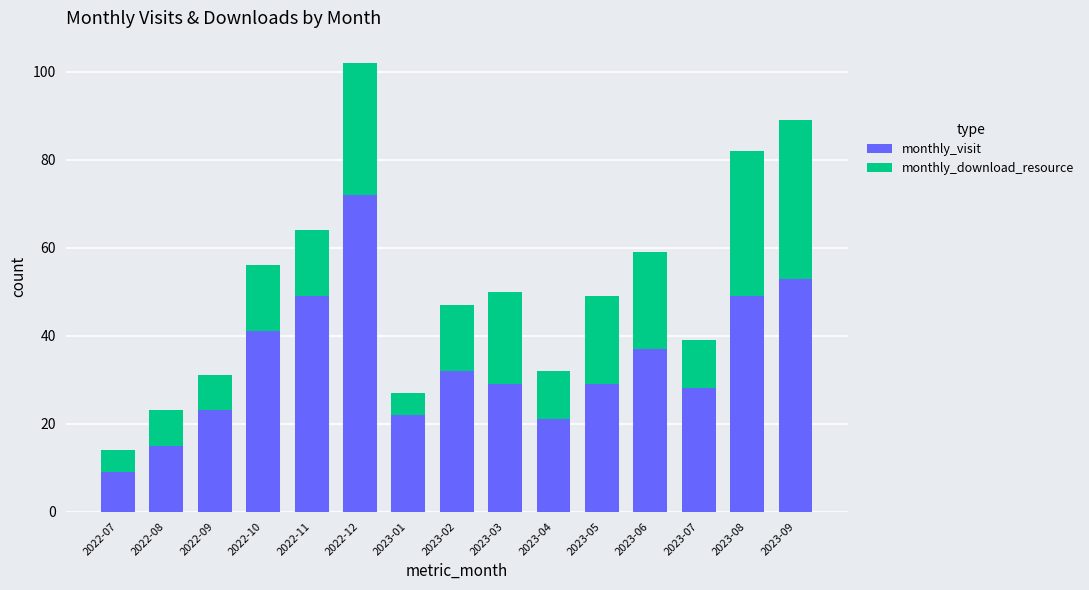

What is the total value across all series at 2022-12?

102